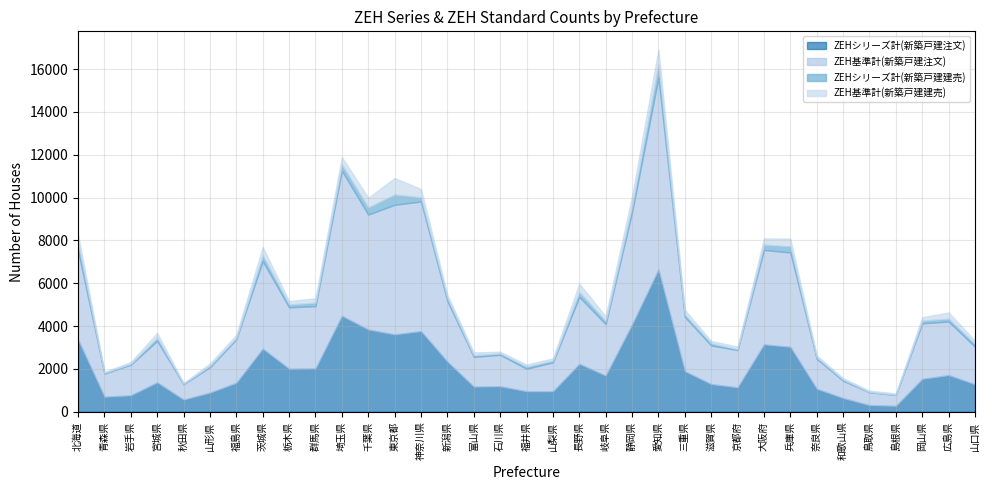

What is the smallest value displayed?

14